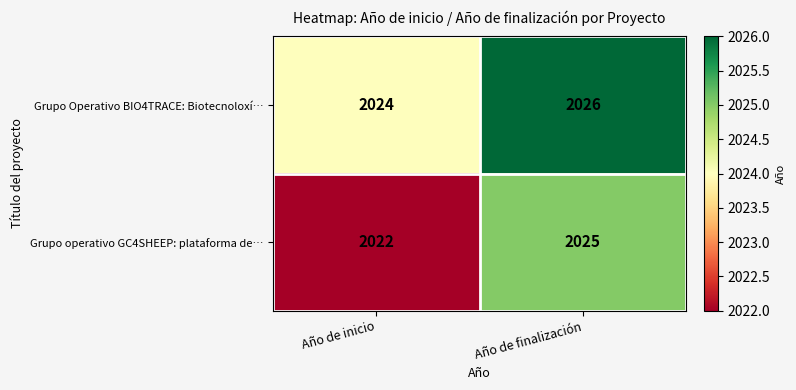

How many data points in Grupo operativo GC4SHEEP: plataforma de… are less than 2025?

1